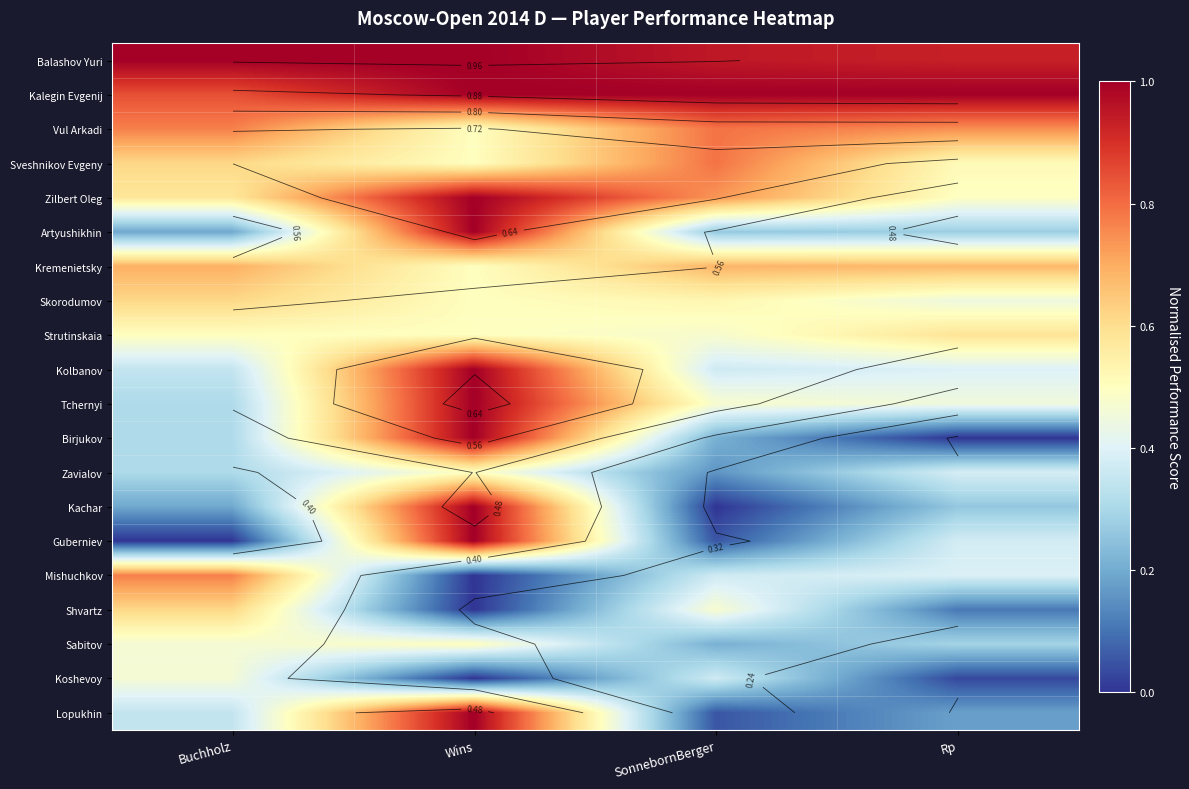

Rank the series by their maximum value, from lowest to highest.

Koshevoy, Zavialov, Sabitov, Strutinskaia, Skorodumov, Shvartz, Kremenietsky, Mishuchkov, Vul Arkadi, Sveshnikov Evgeny, Zilbert Oleg, Artyushikhin, Kolbanov, Tchernyi, Birjukov, Kachar, Guberniev, Lopukhin, Balashov Yuri, Kalegin Evgenij